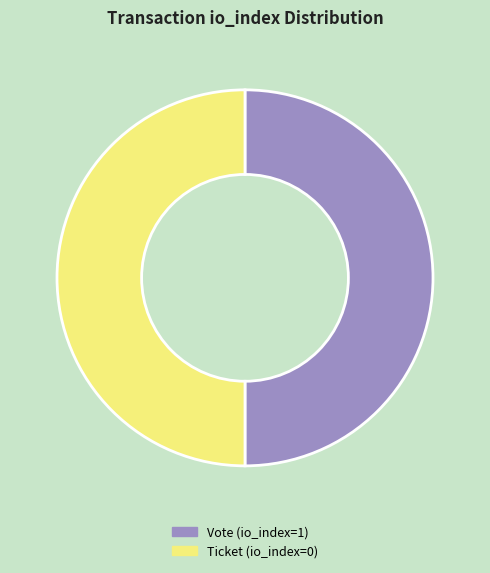

True or false: Vote (io_index=1) accounts for 56% of the total.

False